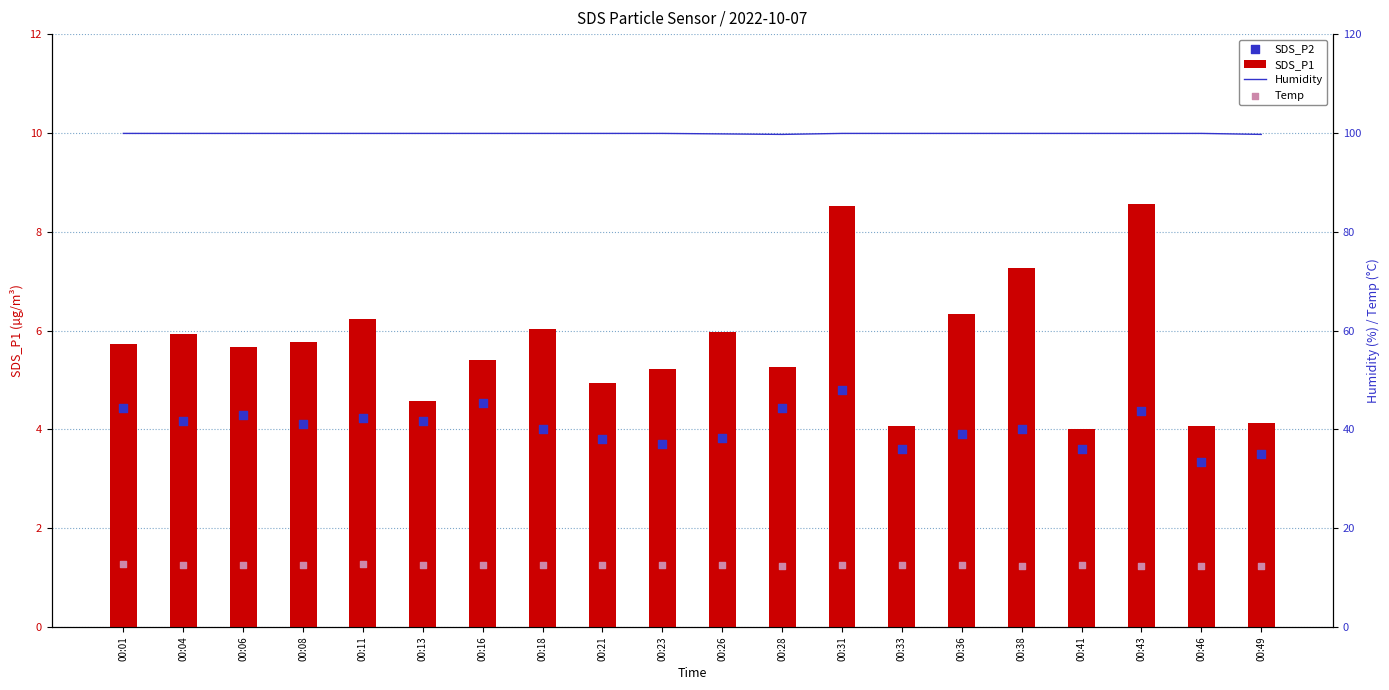

At how many categories does at least one series exceed 51?

20